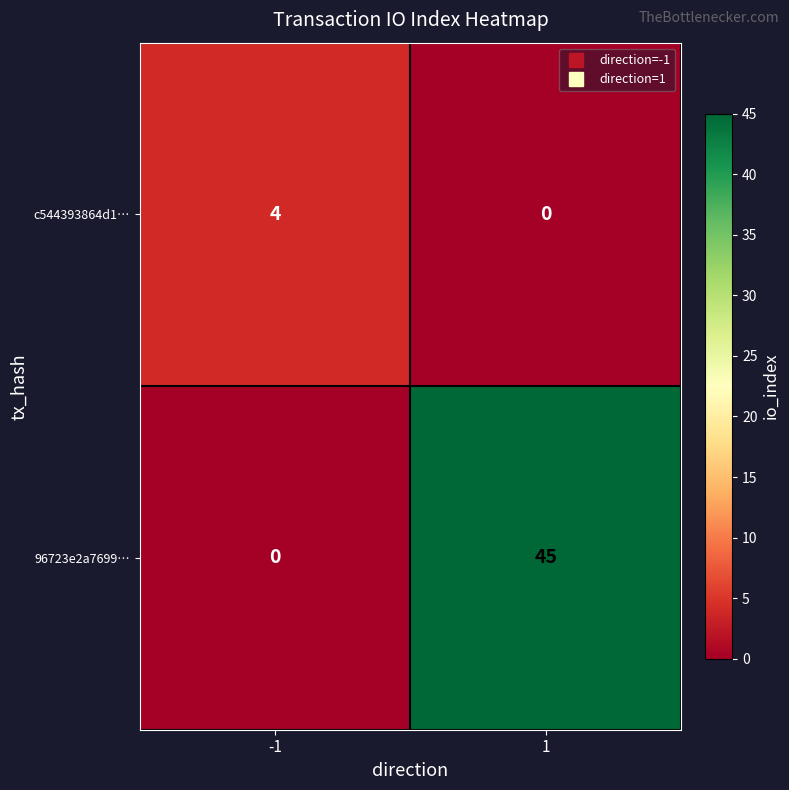

List the series in order of their peak value, highest first.

96723e2a7699…, c544393864d1…